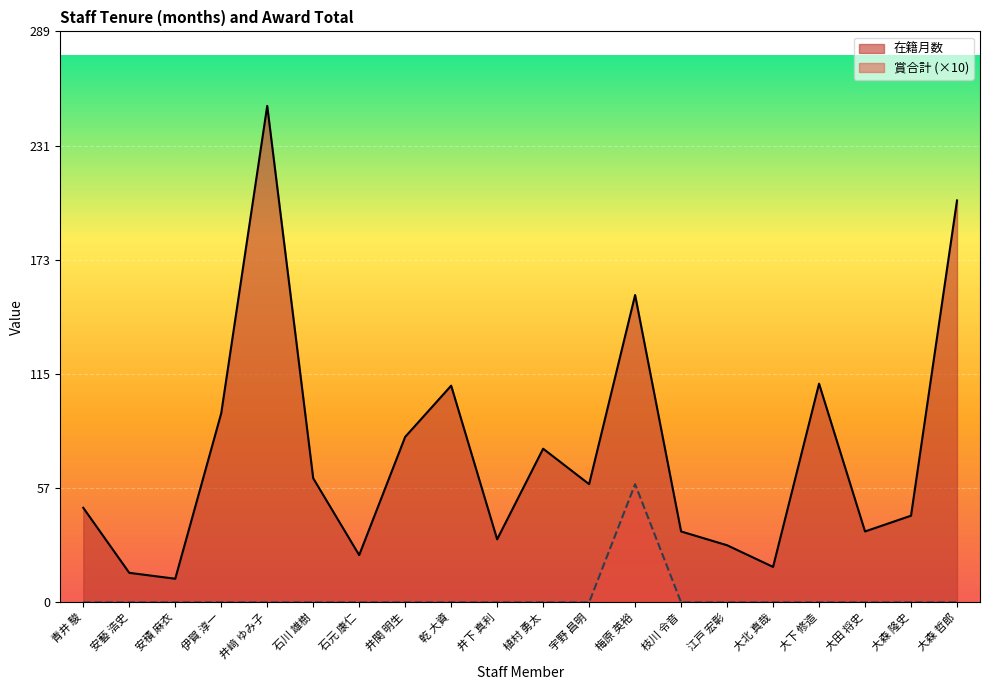

The value of 在籍月数 at 大森 隆史 is 44. True or false?

True